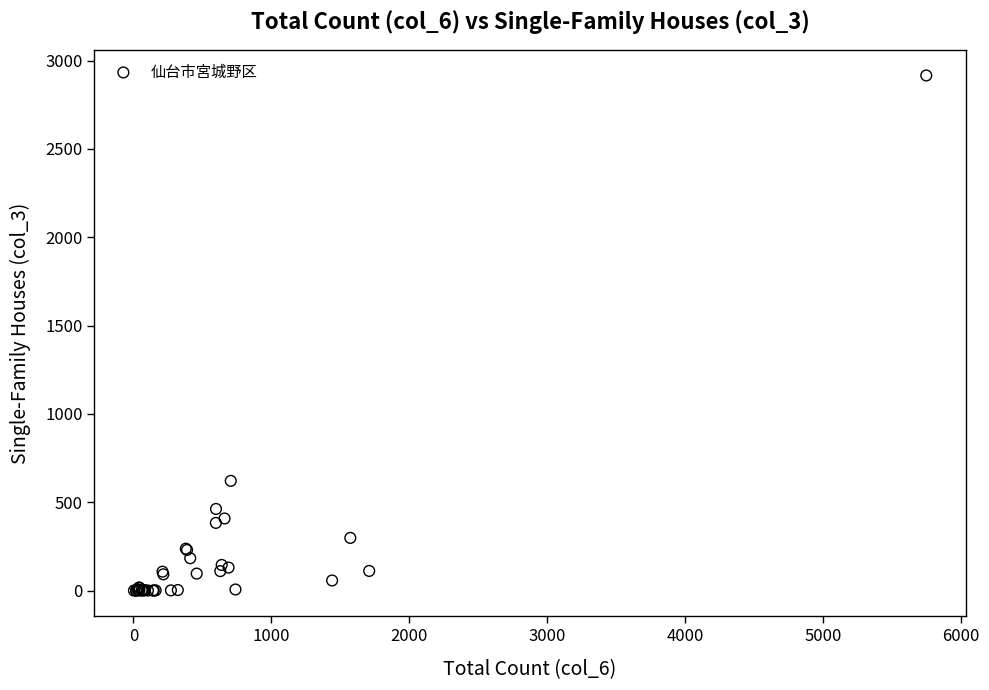

What Y value in the scatter plot is closest to 1458?

621